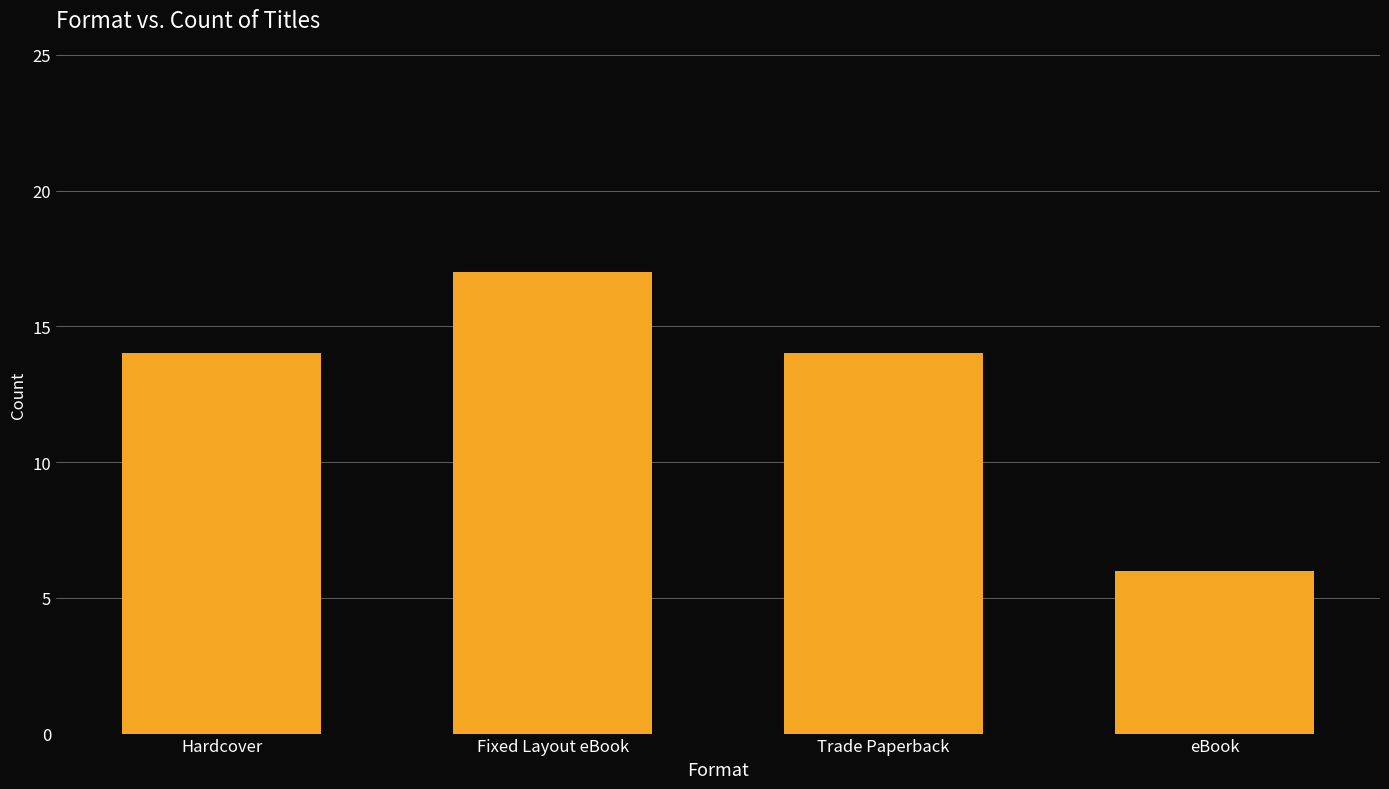

Reading left to right, list all the values displayed in this chart.

Hardcover=14	Fixed Layout eBook=17	Trade Paperback=14	eBook=6